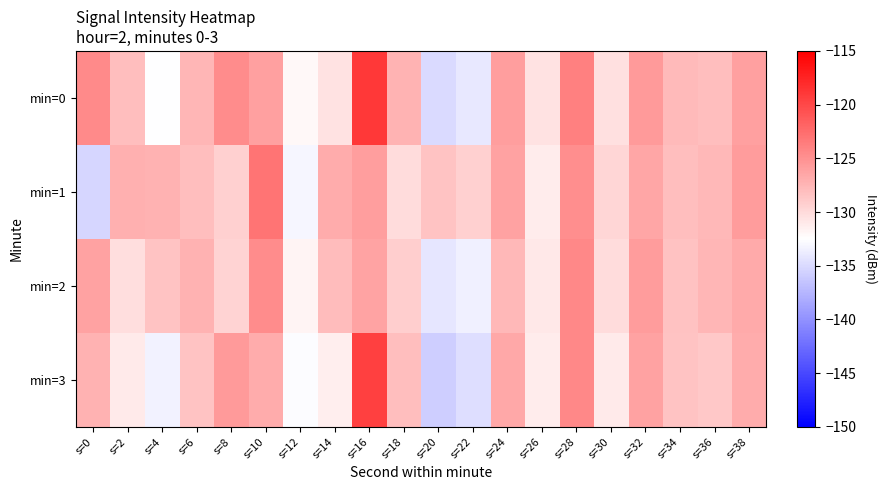

Between s=24 and s=38, which is larger?

s=24